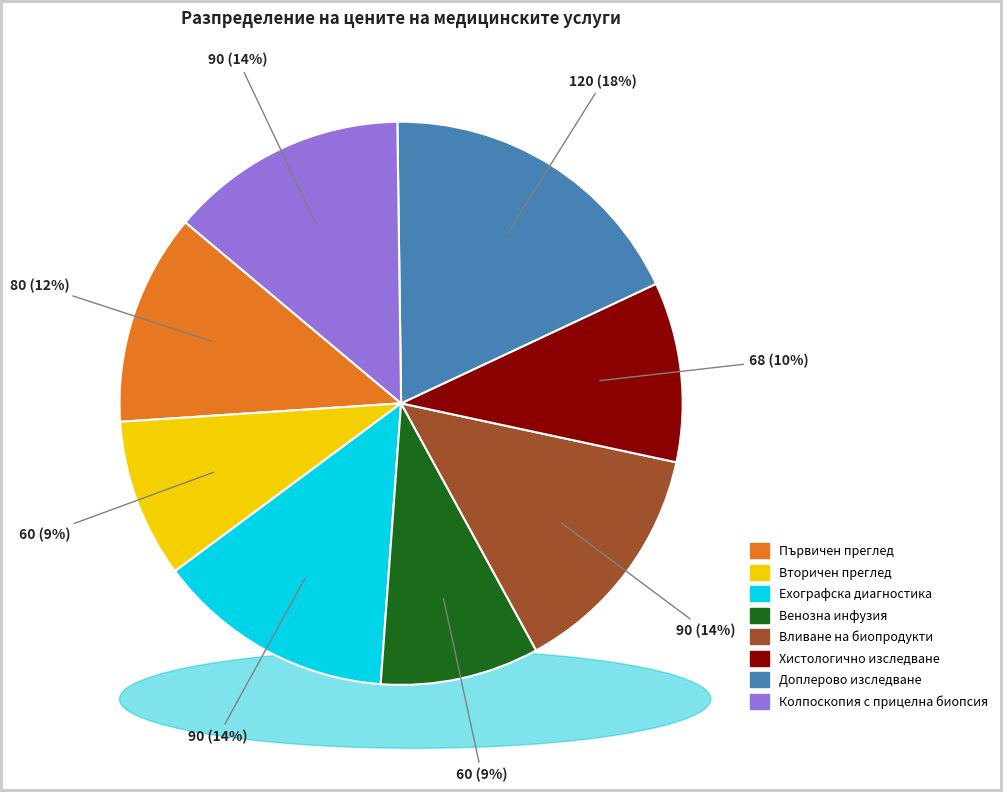

Which category has the smallest portion of the pie?

Вторичен преглед